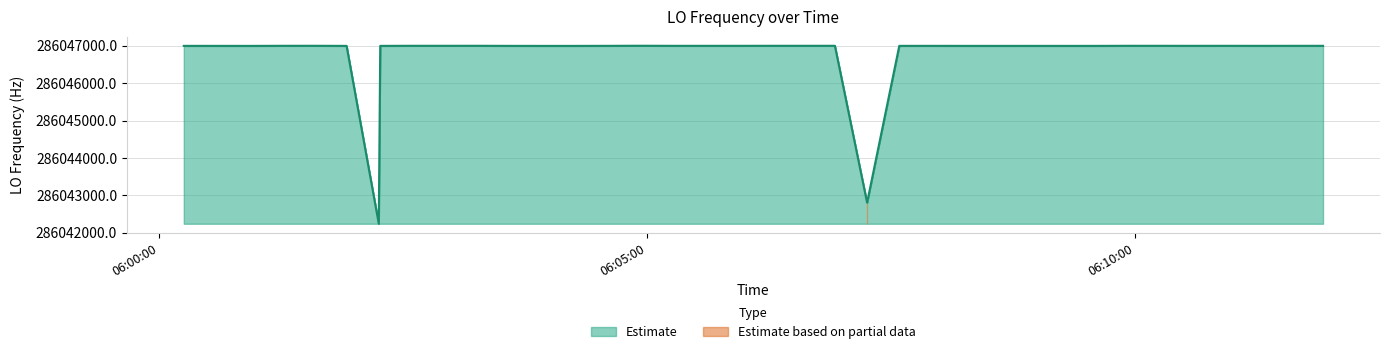

True or false: there are more than 1 points higher than both neighbors.

True